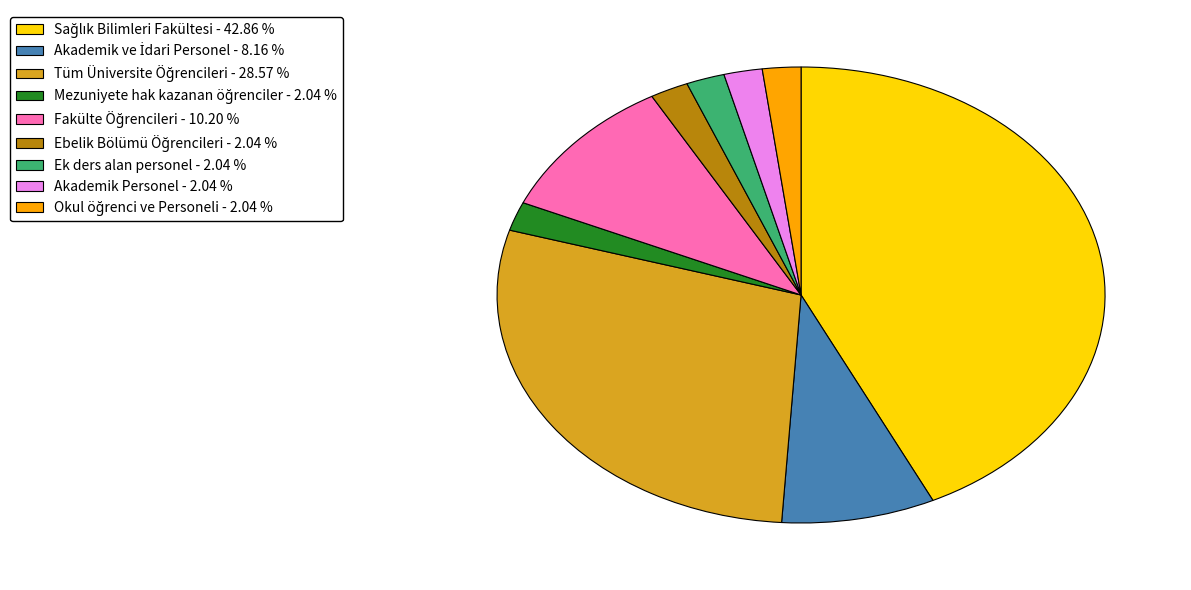

Does Ek ders alan personel - 2.04 % represent more than half of the total?

No